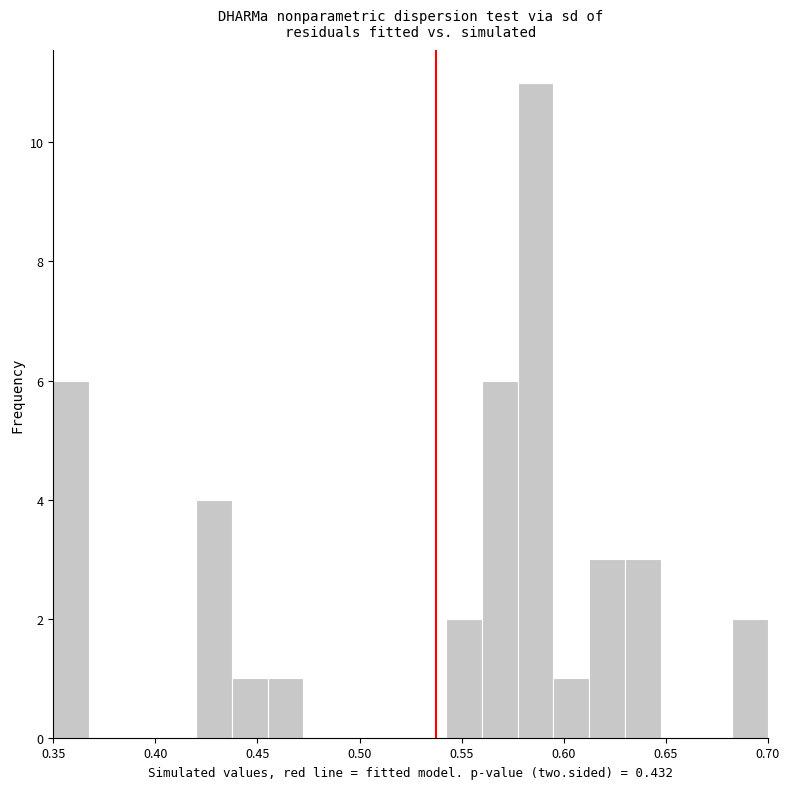

Read against the x-axis, roughly where is the centre of the tallest bar?

0.585